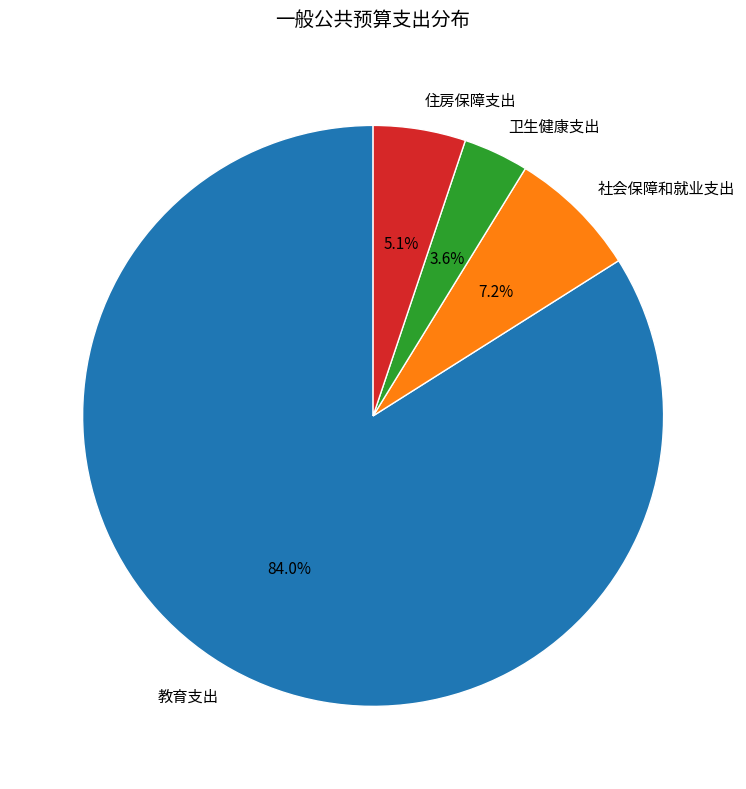

What is the ratio of the value at 社会保障和就业支出 to the value at 住房保障支出?

1.4